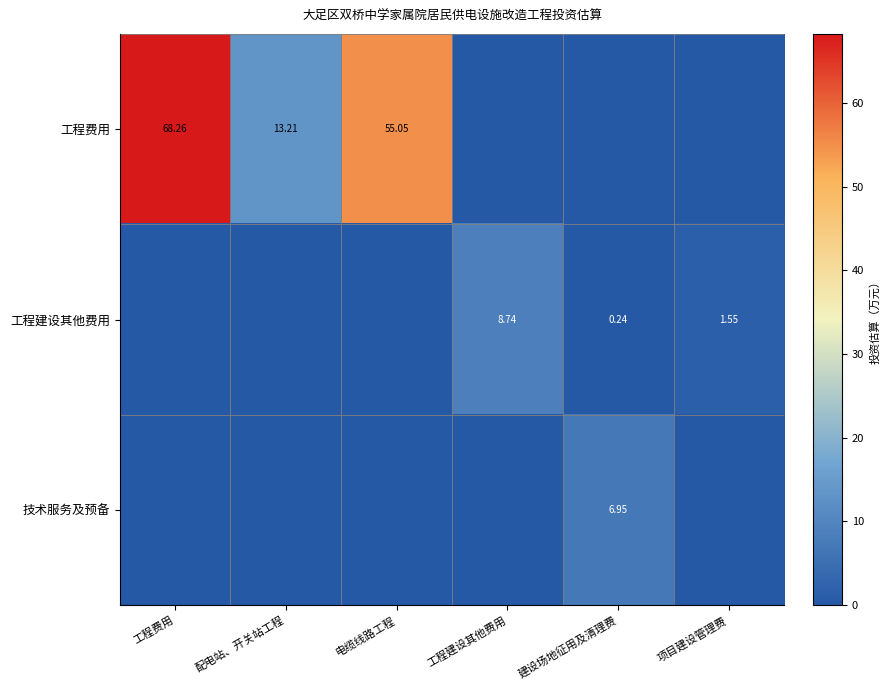

Between 项目建设管理费 and 工程建设其他费用, which is larger?

项目建设管理费